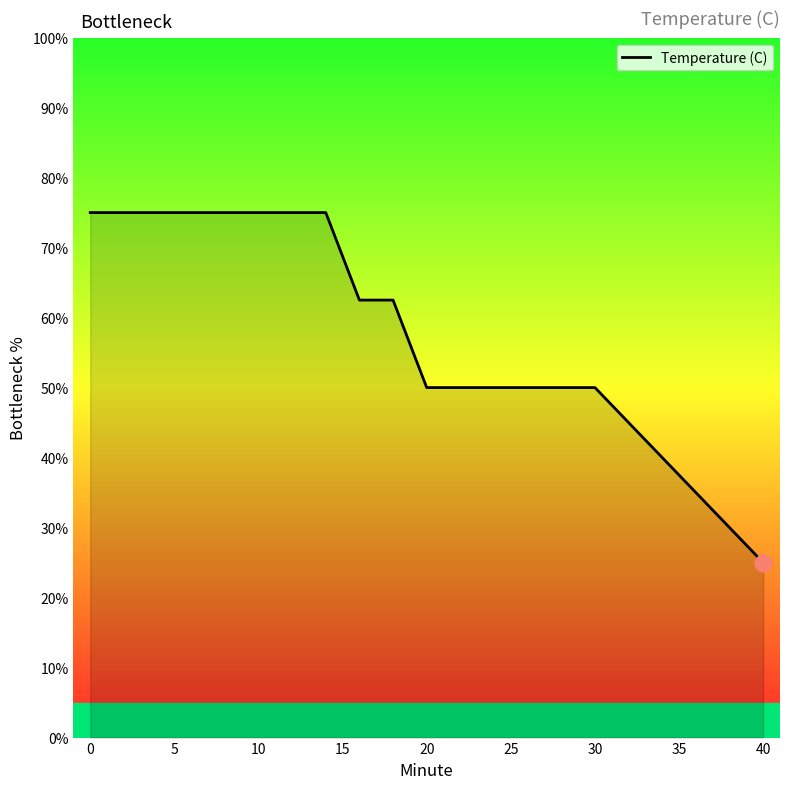

Reading right to left, transcribe all the data shown in this chart.

25.0	37.5	50.0	50.0	50.0	62.5	62.5	75.0	75.0	75.0	75.0	75.0	75.0	75.0	75.0